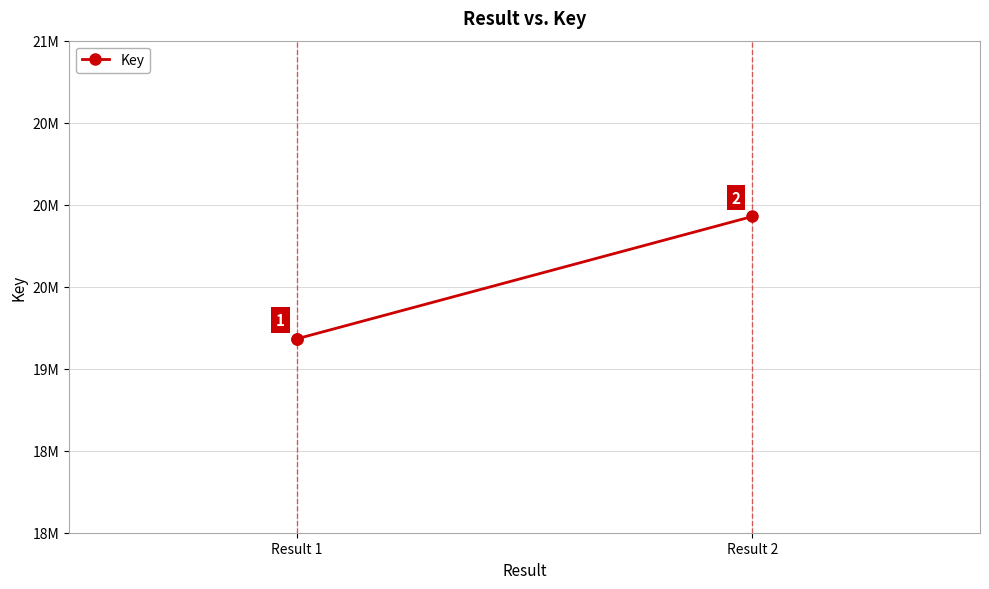

What is the difference between the maximum and minimum values?

745947